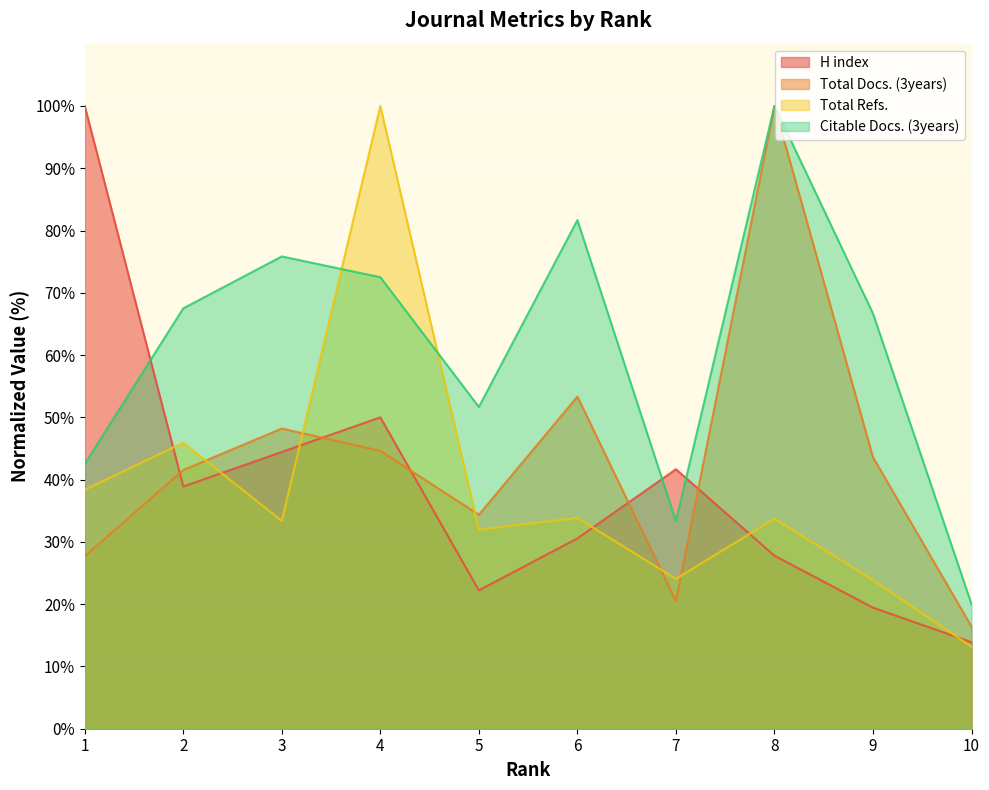

The Total Refs. series shows 100.0 at 4. True or false?

True